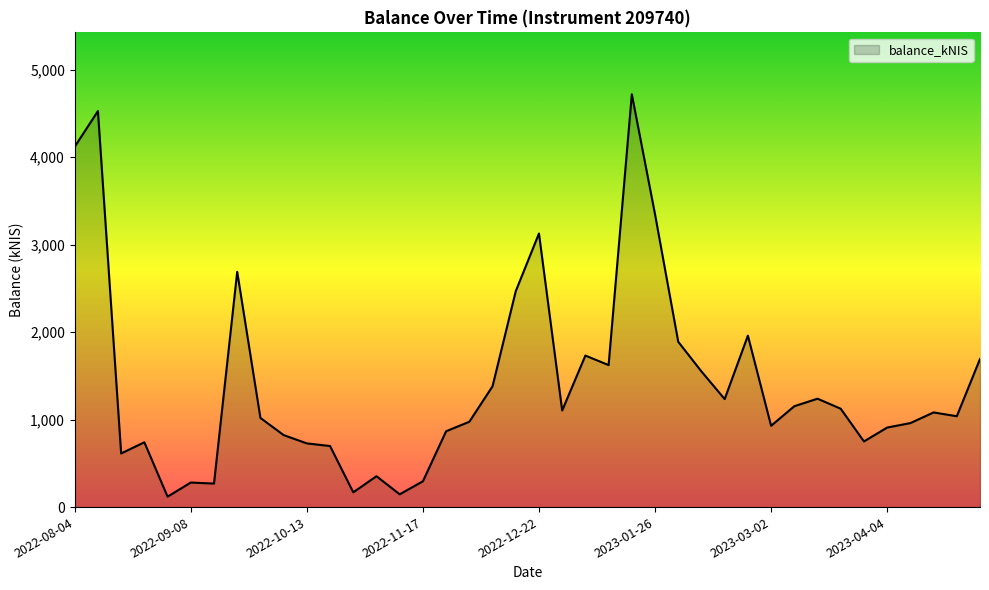

How many lines are shown in the chart?

1